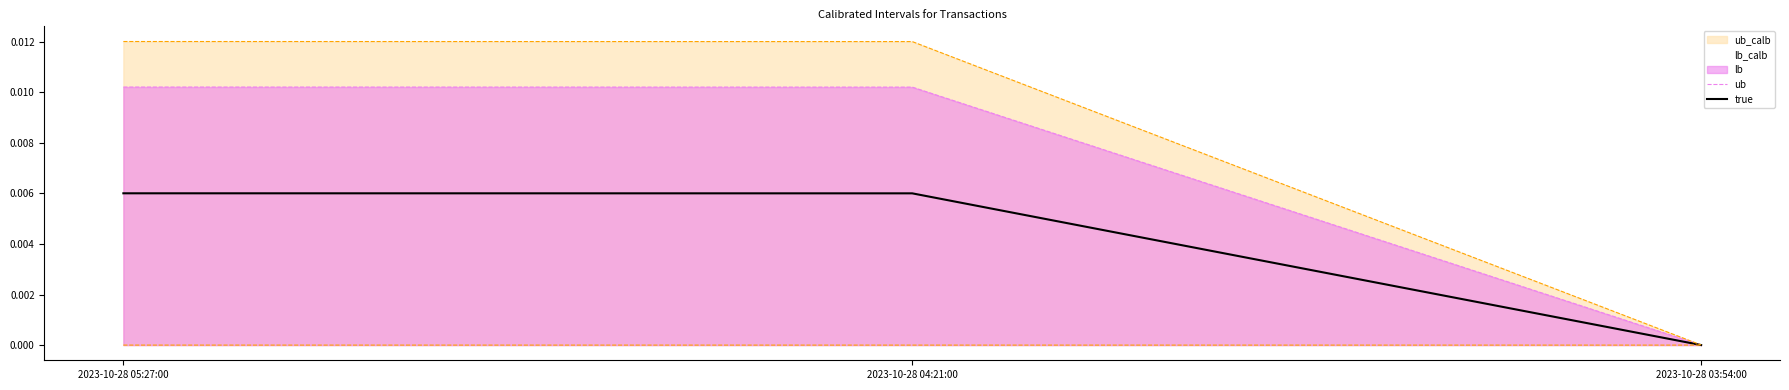

What is the label of the 1st point from the left?

2023-10-28 05:27:00